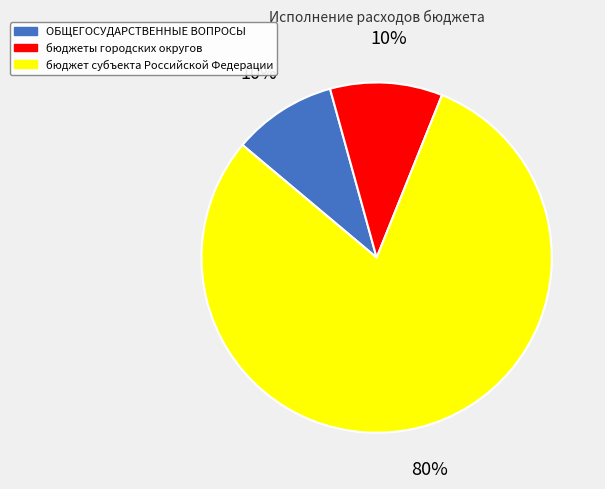

How many segments does this pie chart have?

3